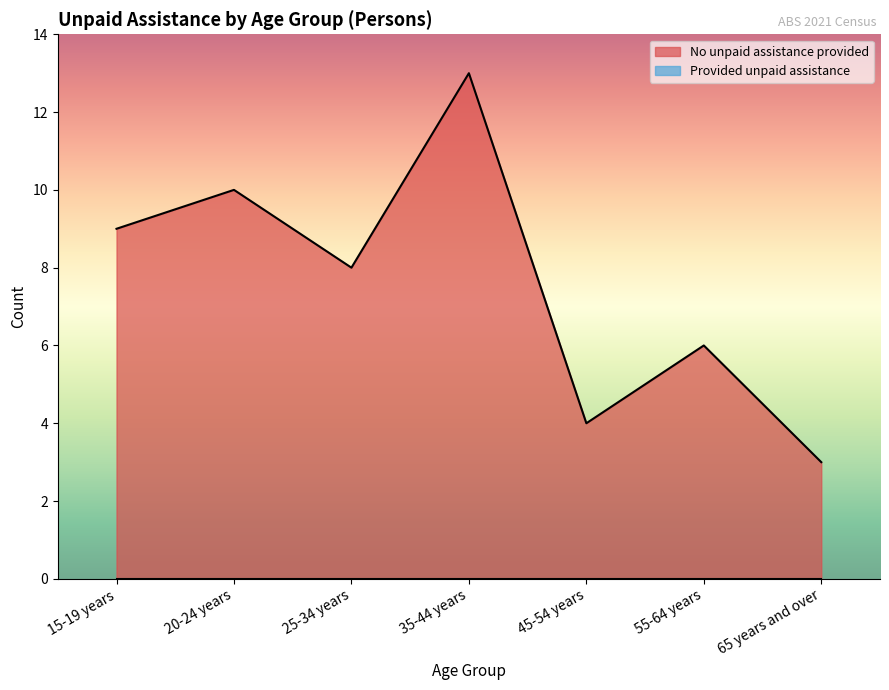

What is the difference between the maximum and minimum values?

10